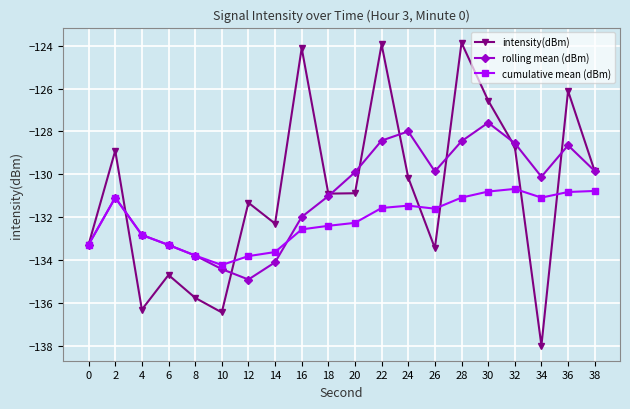

List the series in order of their overall mean, highest first.

intensity(dBm), rolling mean (dBm), cumulative mean (dBm)